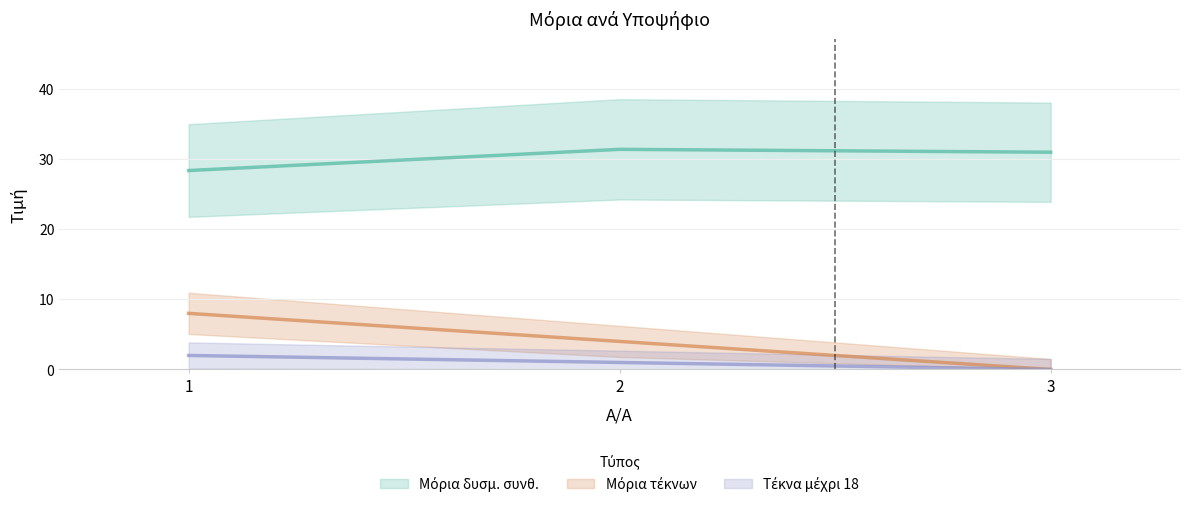

At which label is Τέκνα μέχρι 18 closest to 1?

2